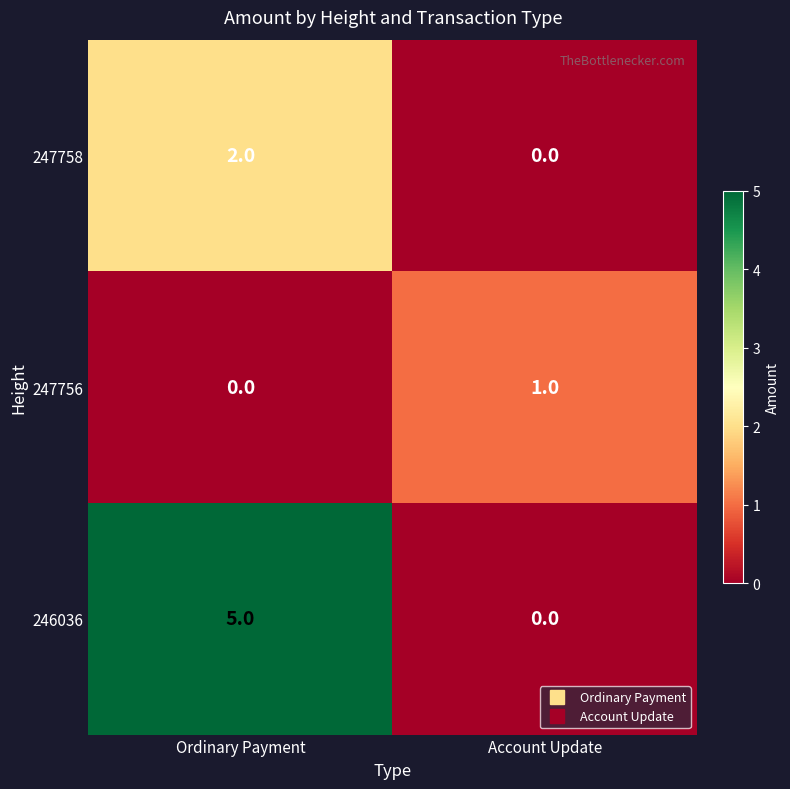

How many data points does each series have?

2